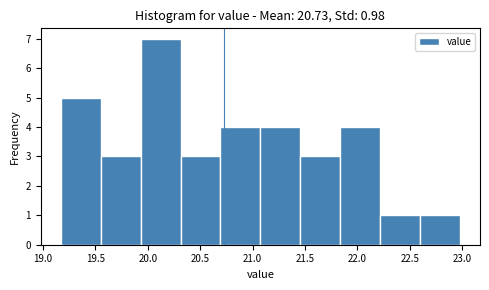

Which range on the x-axis has the tallest bar?

19.95 to 20.30